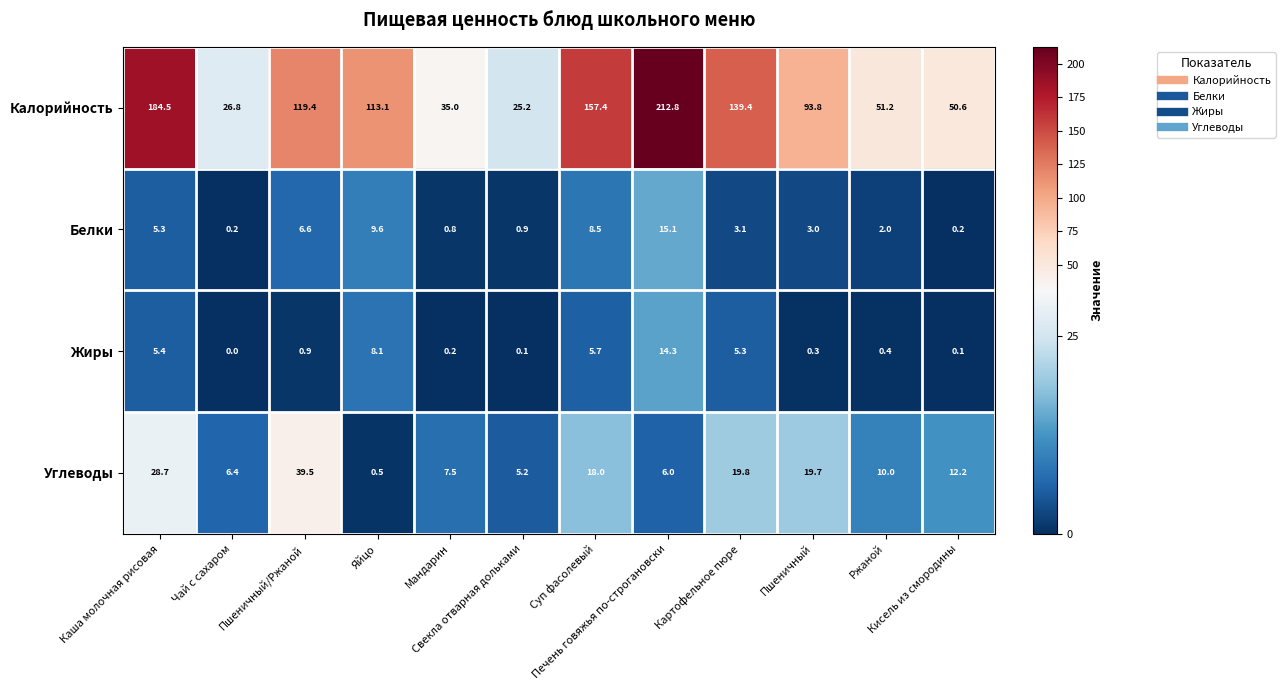

What is the average value of the Белки series?

4.6